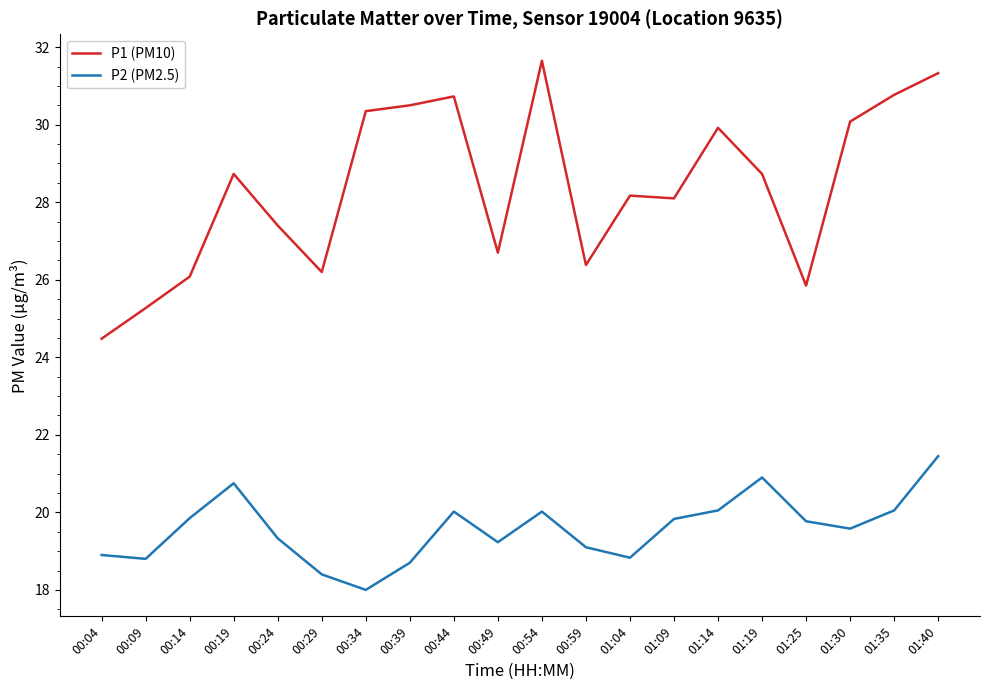

What position from the right is 00:39?

13